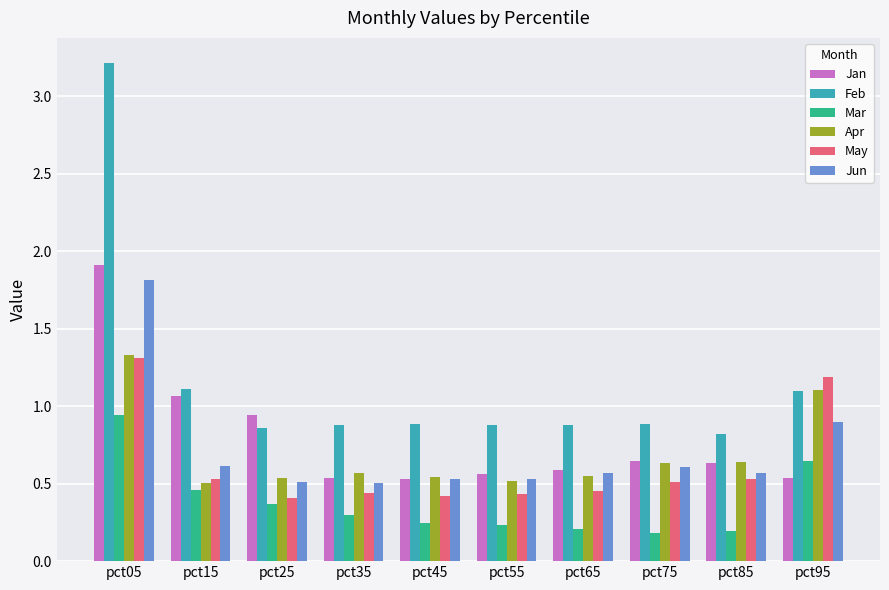

What are all the series names shown in the legend?

Jan, Feb, Mar, Apr, May, Jun